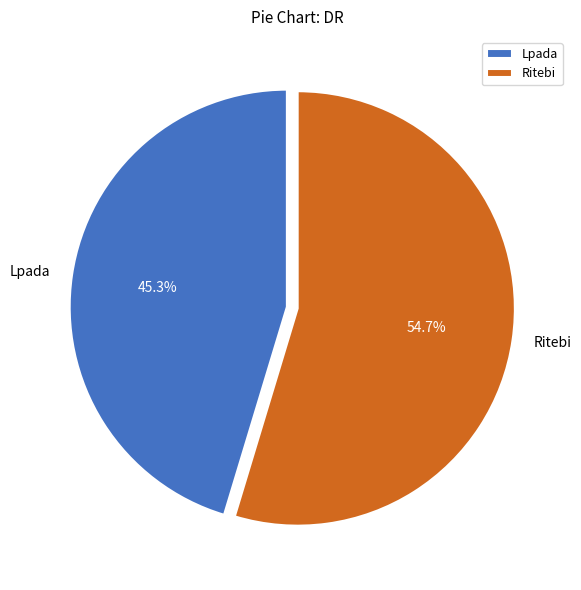

True or false: Lpada accounts for 31% of the total.

False